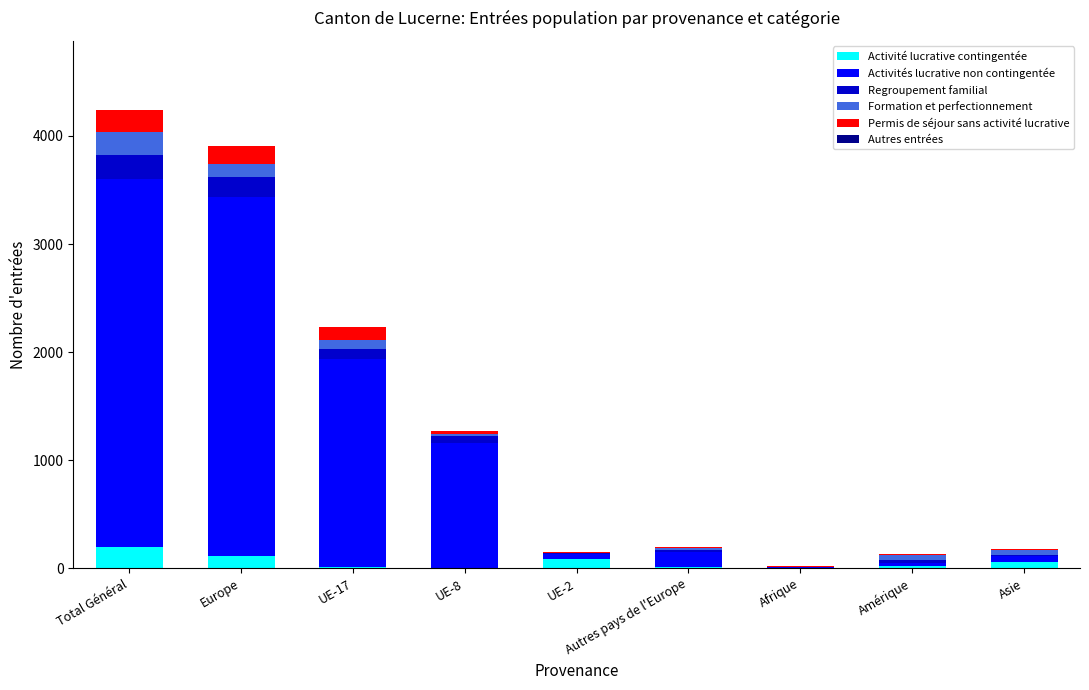

How many categories are shown in the chart?

9